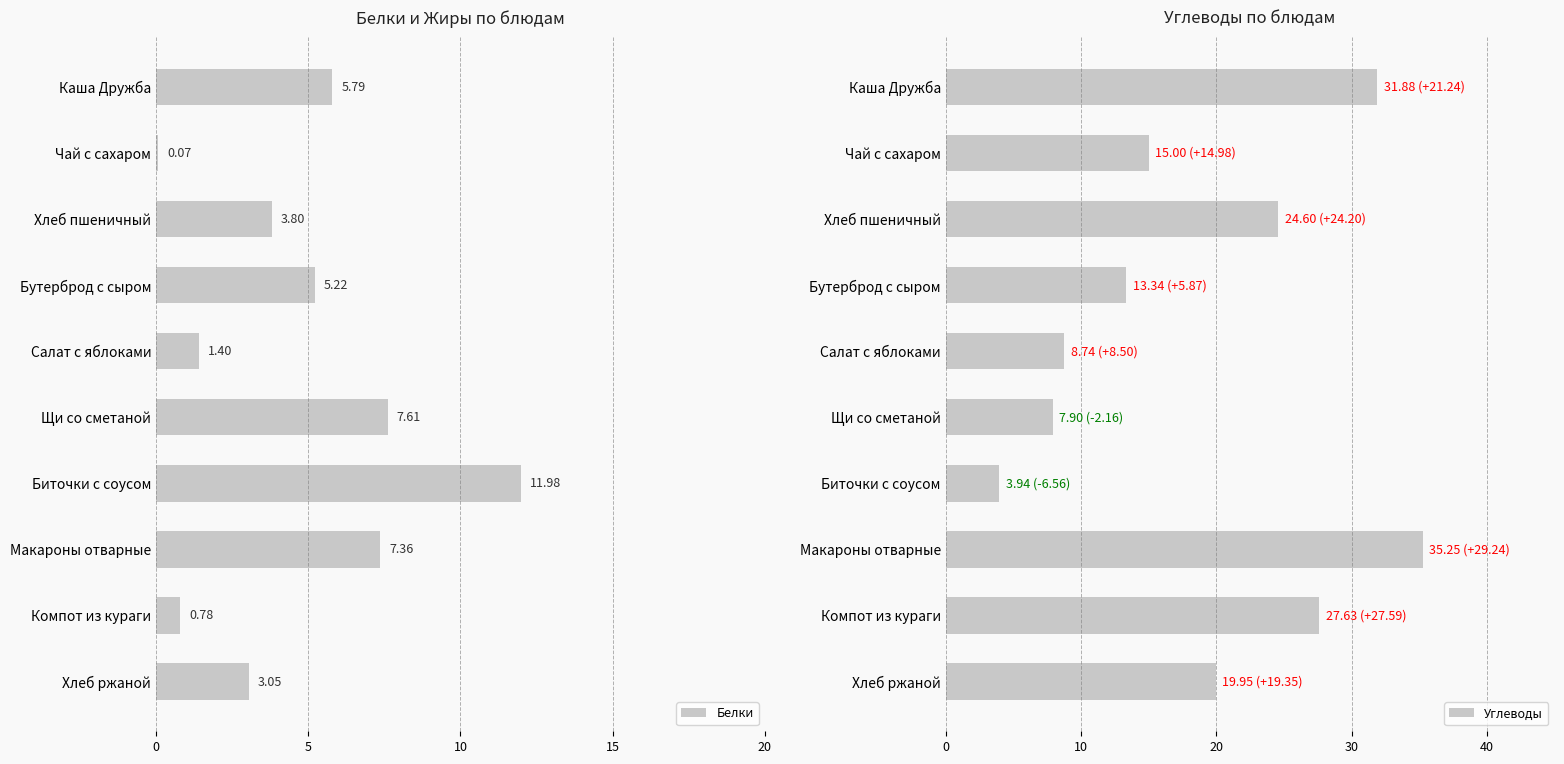

How many data points does each series have?

10